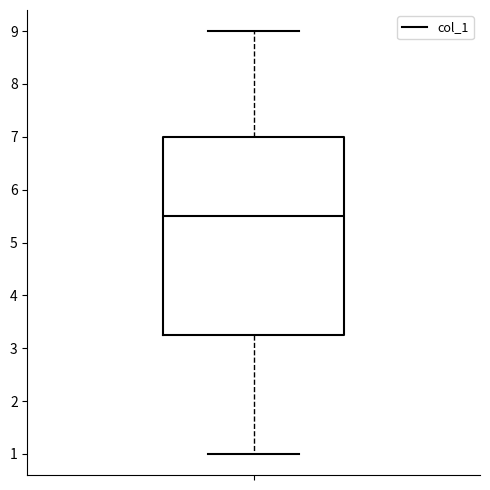

Read this box plot against the y-axis: the position of the median line, the range covered by the box, and the ends of both whiskers. The values are not printed on the chart, so give them approximately, as read against the axis.

median 5.5, box 3.3 to 7.0, whiskers 1.0 to 9.0